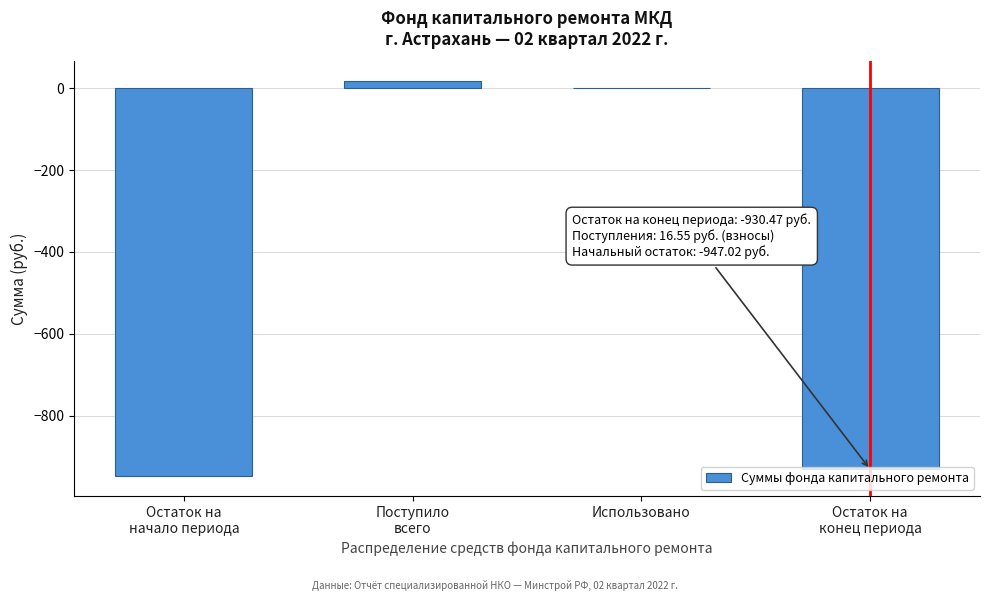

True or false: the data shows 0.0 at Использовано.

True